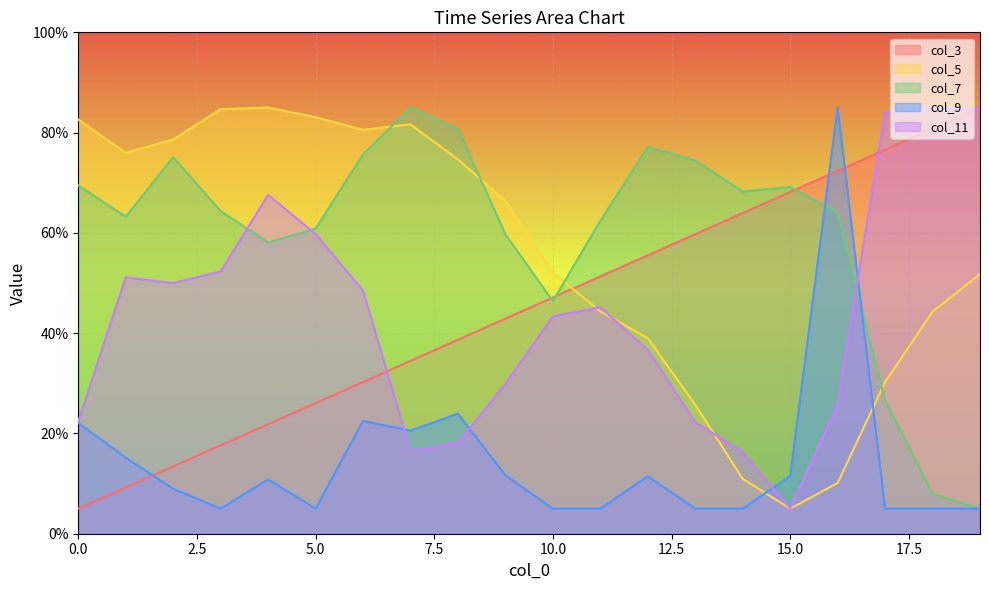

Reading left to right, transcribe all the data shown in this chart.

col_3: 5.0	9.2	13.4	17.6	21.8	26.1	30.3	34.5	38.7	42.9	47.1	51.3	55.5	59.7	63.9	68.2	72.4	76.6	80.8	85.0
col_5: 82.6	76.0	78.6	84.7	85.0	83.1	80.5	81.6	74.7	66.3	52.1	44.4	39.0	25.7	10.9	5.0	10.1	30.3	44.3	51.8
col_7: 69.5	63.2	75.1	64.4	58.1	60.9	75.6	85.0	80.7	59.7	46.4	62.4	77.1	74.4	68.3	69.2	64.1	26.6	7.9	5.0
col_9: 22.1	15.2	9.0	5.0	10.8	5.0	22.5	20.6	23.9	11.7	5.0	5.0	11.4	5.0	5.0	11.5	85.0	5.0	5.0	5.0
col_11: 22.4	51.1	50.0	52.3	67.6	59.8	48.5	16.5	18.1	29.9	43.3	45.2	36.7	22.3	16.3	5.0	25.7	84.2	85.0	84.7